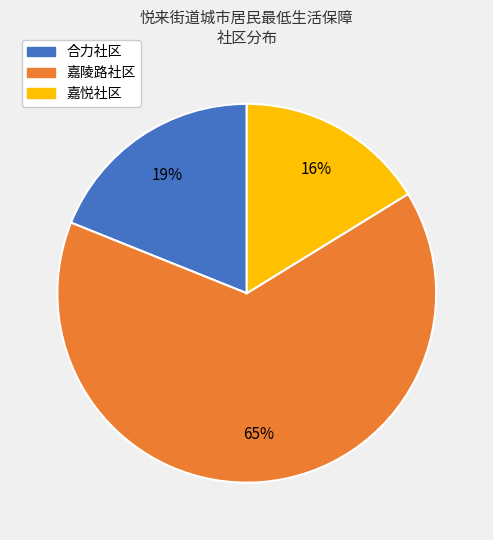

Which category has the smallest portion of the pie?

嘉悦社区